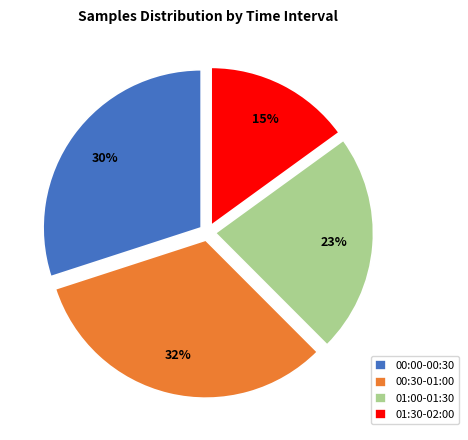

True or false: 01:00-01:30 accounts for 31% of the total.

False